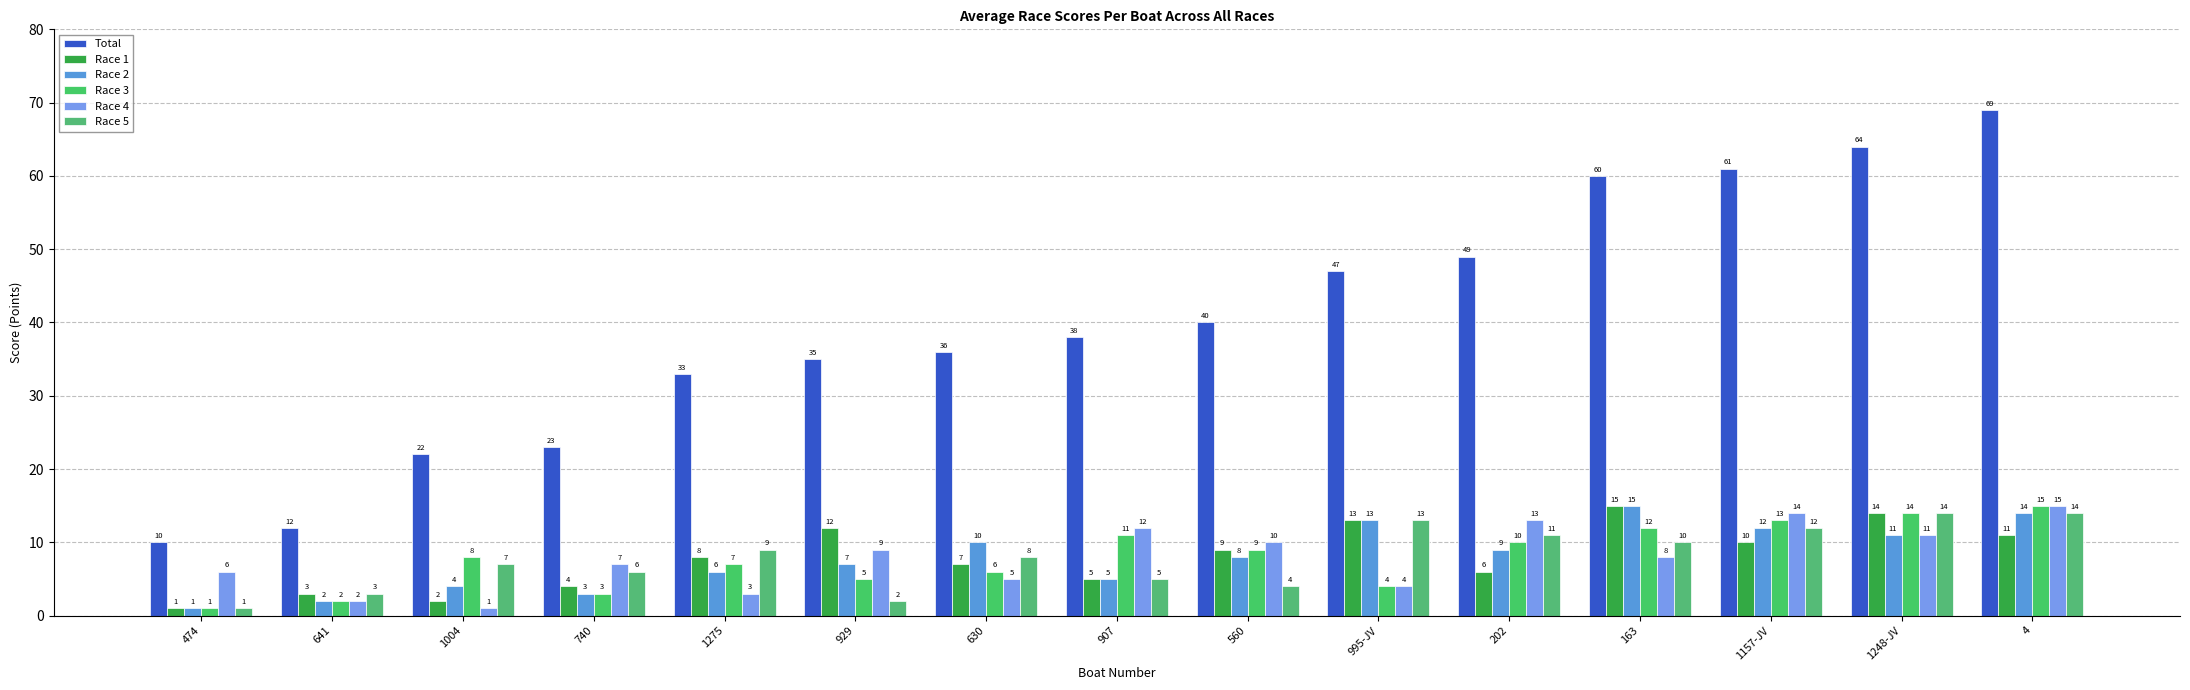

Where is Race 5 nearest to the value 7?

1004